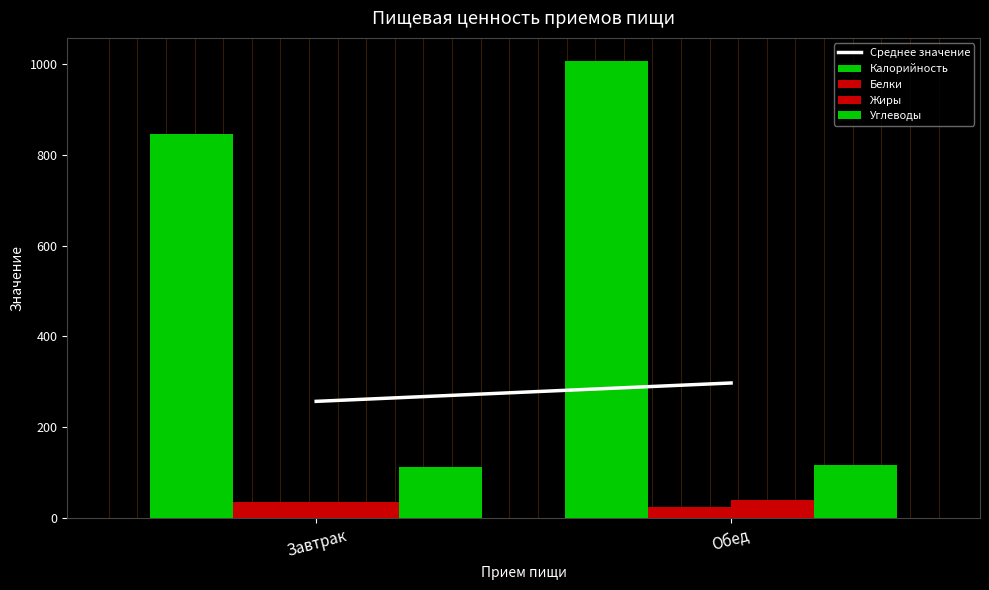

At which label is Жиры closest to 38?

Завтрак